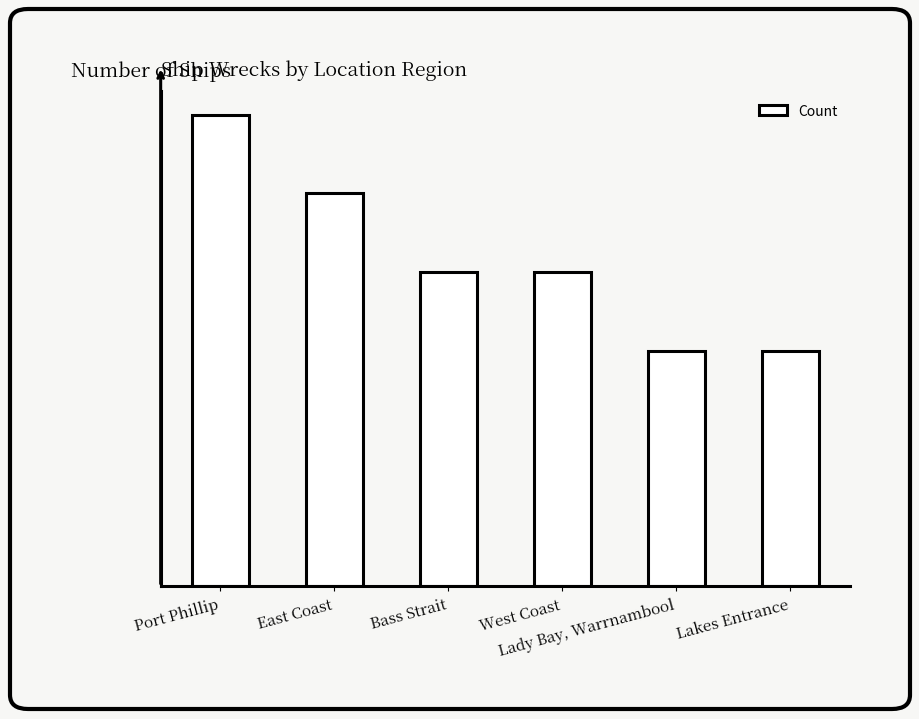

Reading right to left, extract all data points from this chart.

Lakes Entrance=3	Lady Bay, Warrnambool=3	West Coast=4	Bass Strait=4	East Coast=5	Port Phillip=6